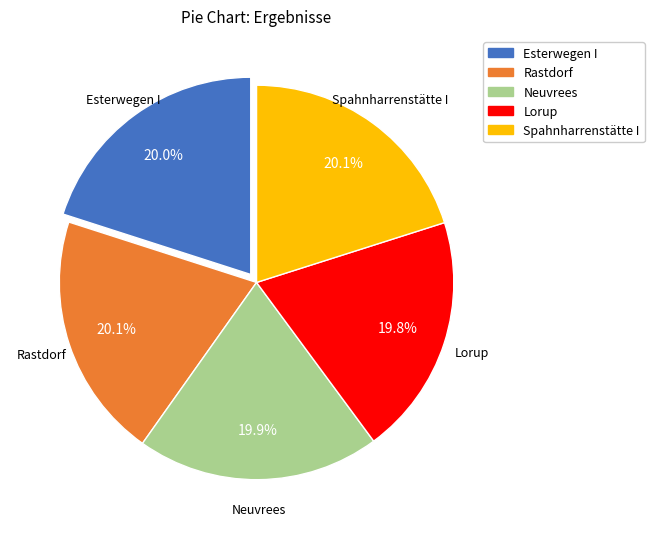

To the nearest percent, what percentage of the pie is Neuvrees?

20%